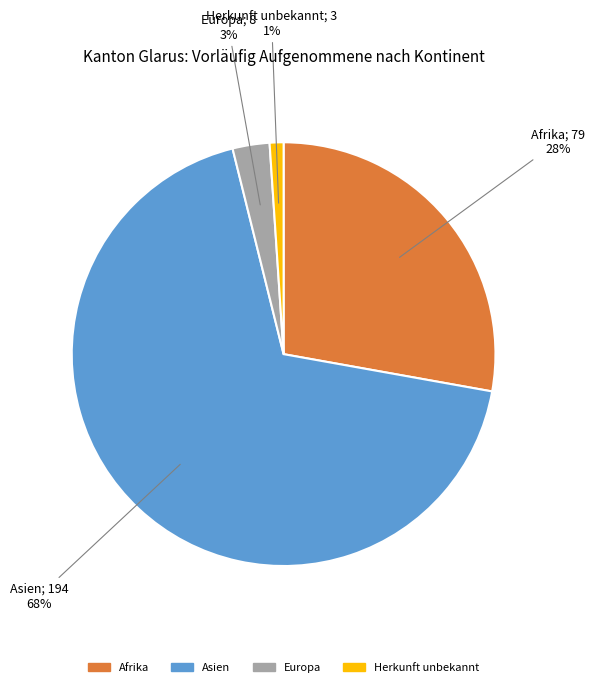

Does any single category account for the majority?

Yes